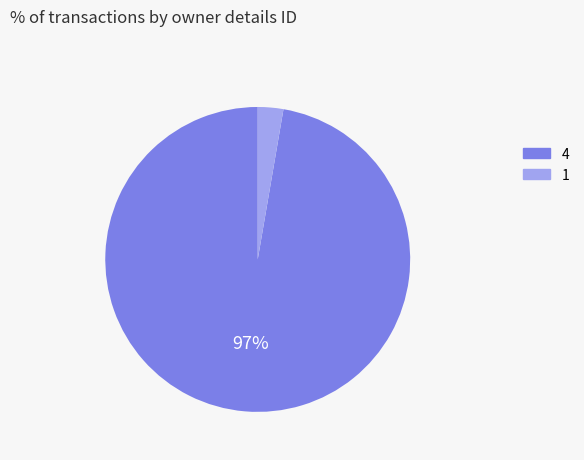

To the nearest percent, what is the average slice percentage?

50%